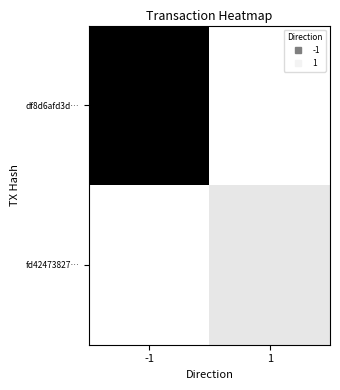

Between 1 and -1, which is larger?

-1